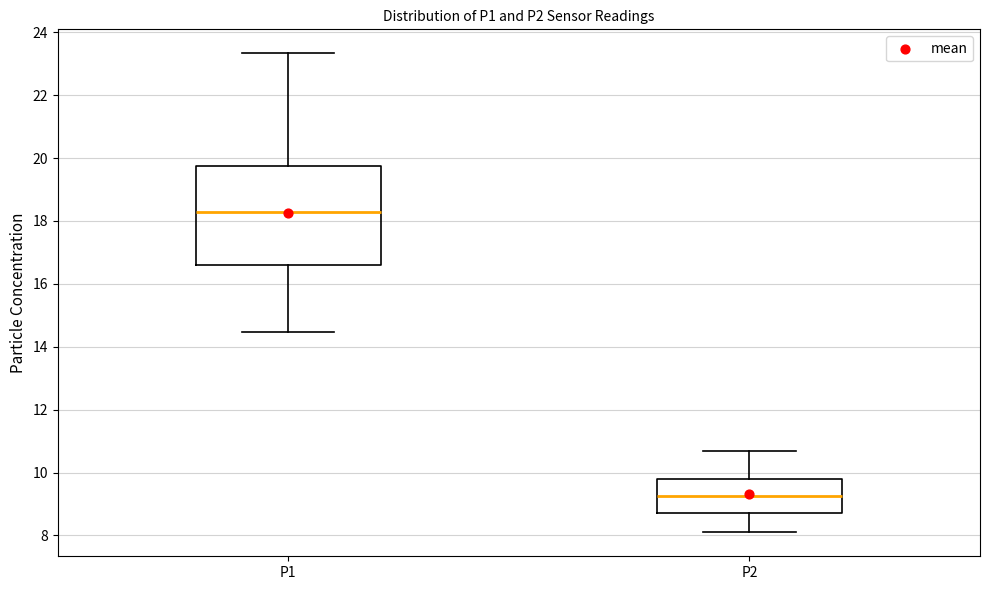

Reading left to right, read every box against the y-axis: the position of its median line, the range the box covers, and the ends of its whiskers. The values are not printed on the chart, so give them approximately, as read against the axis.

P1: median 18.2, box 16.6 to 19.8, whiskers 14.4 to 23.4
P2: median 9.2, box 8.8 to 9.8, whiskers 8.2 to 10.8